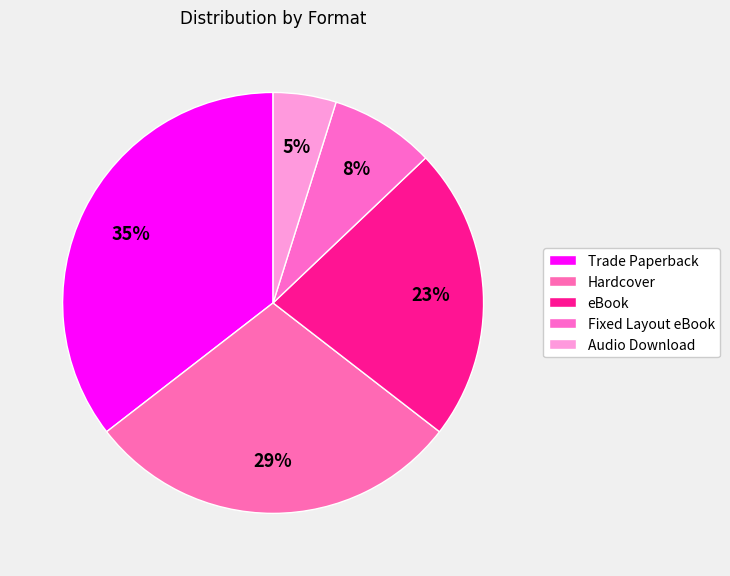

To the nearest percent, what is the average slice percentage?

20%